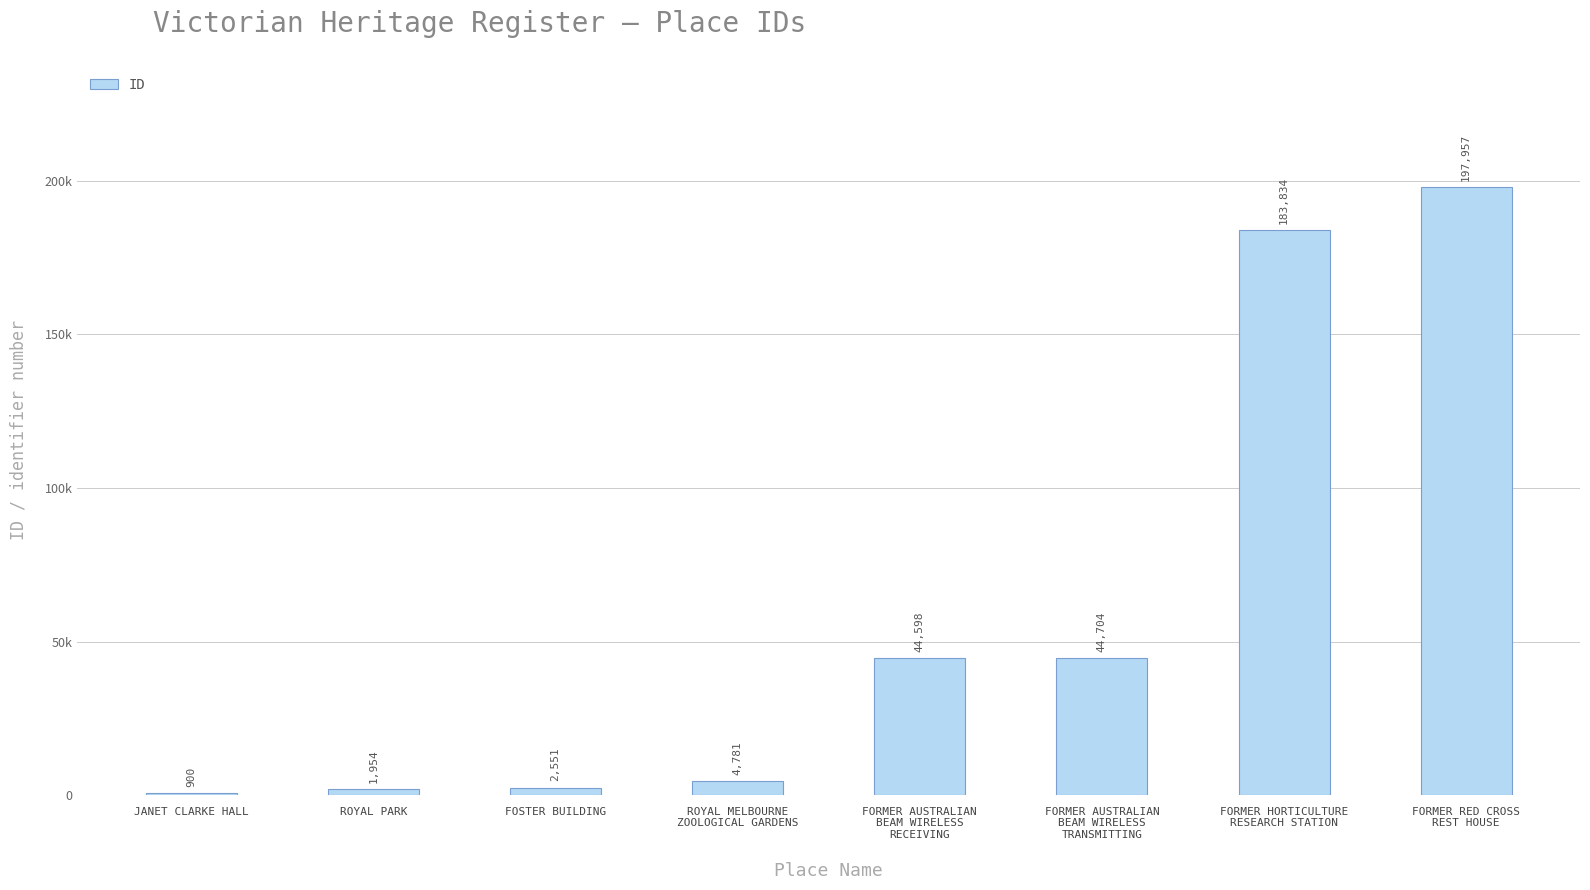

Is it true that the value at FORMER AUSTRALIAN
BEAM WIRELESS
RECEIVING is 44598?

True